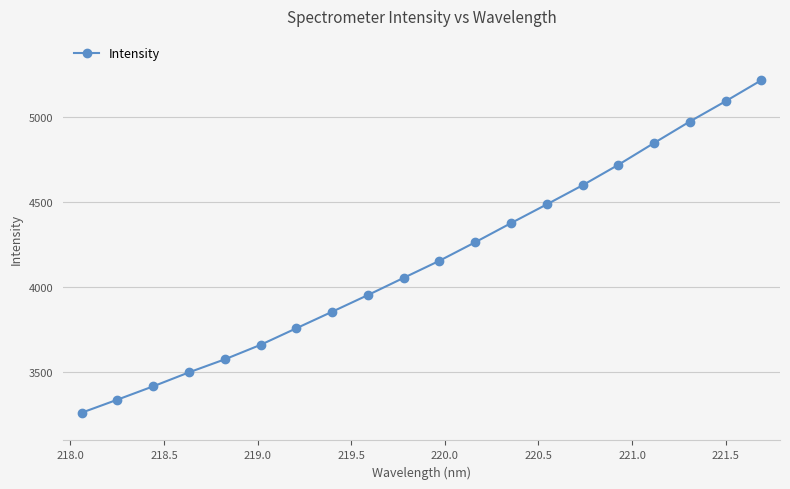

True or false: there are more than 0 points higher than both neighbors.

False